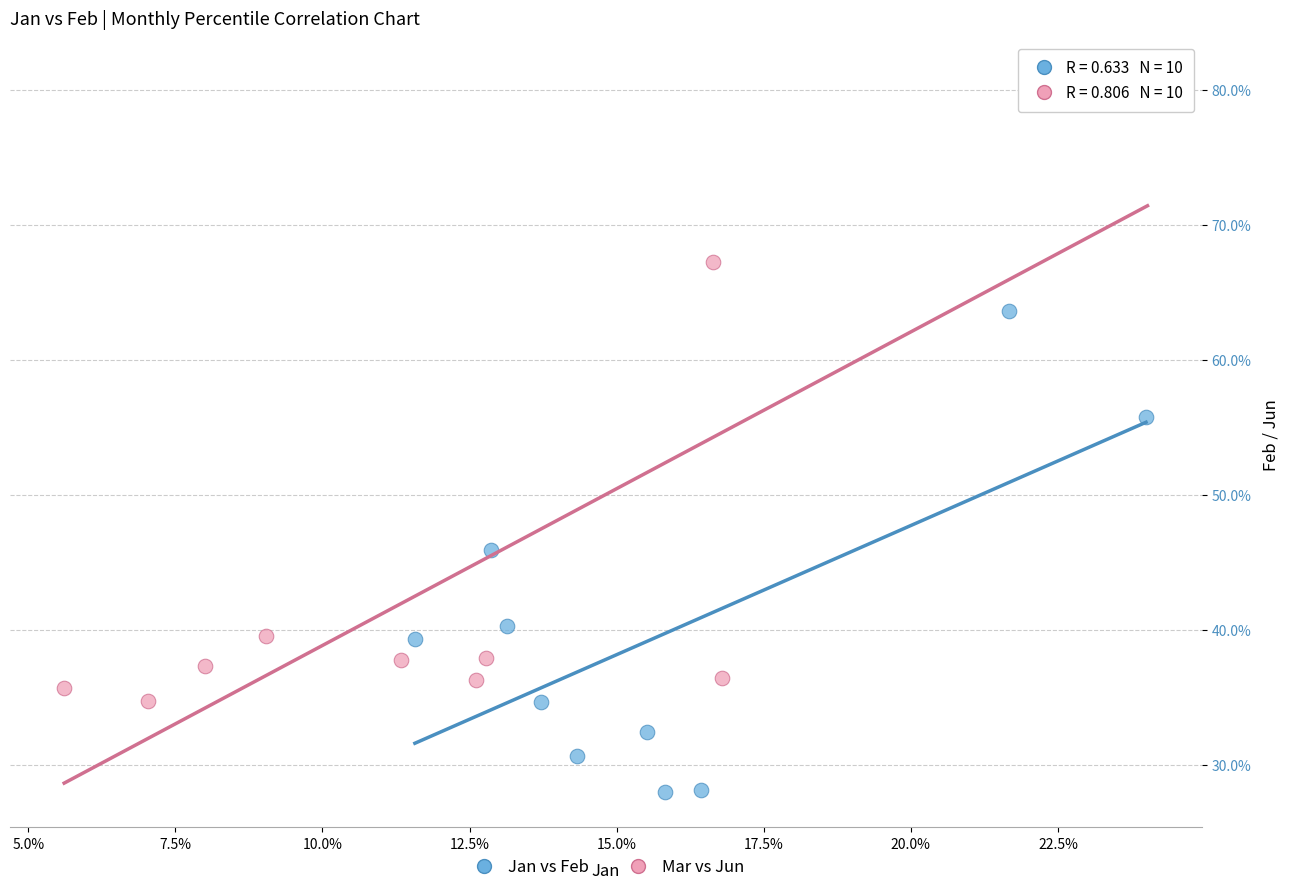

Which series has the largest Y range (max minus min)?

Mar vs Jun